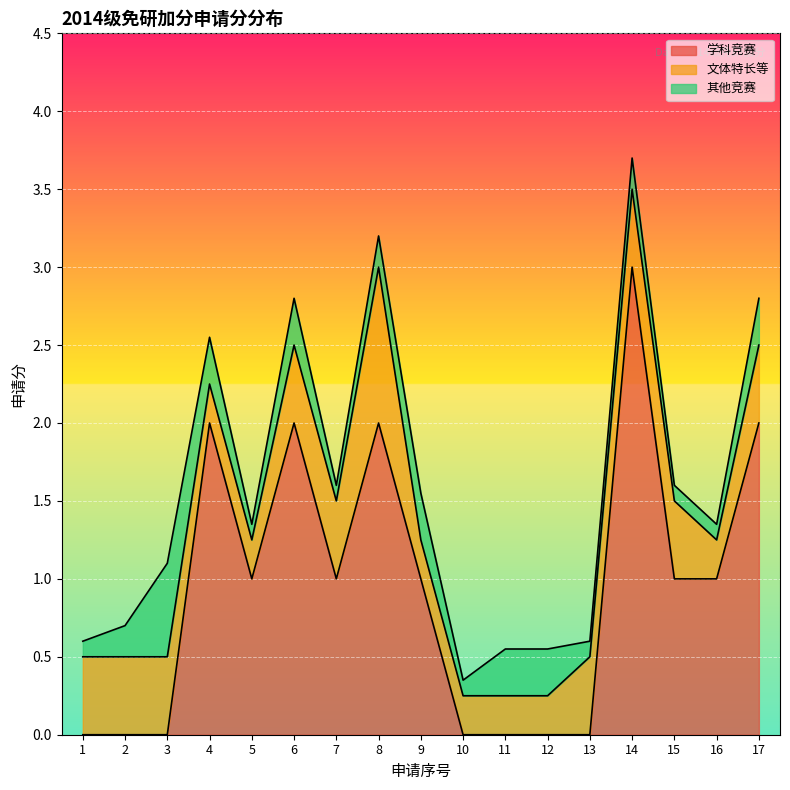

Where do 文体特长等 and 学科竞赛 first cross each other?

3 and 4